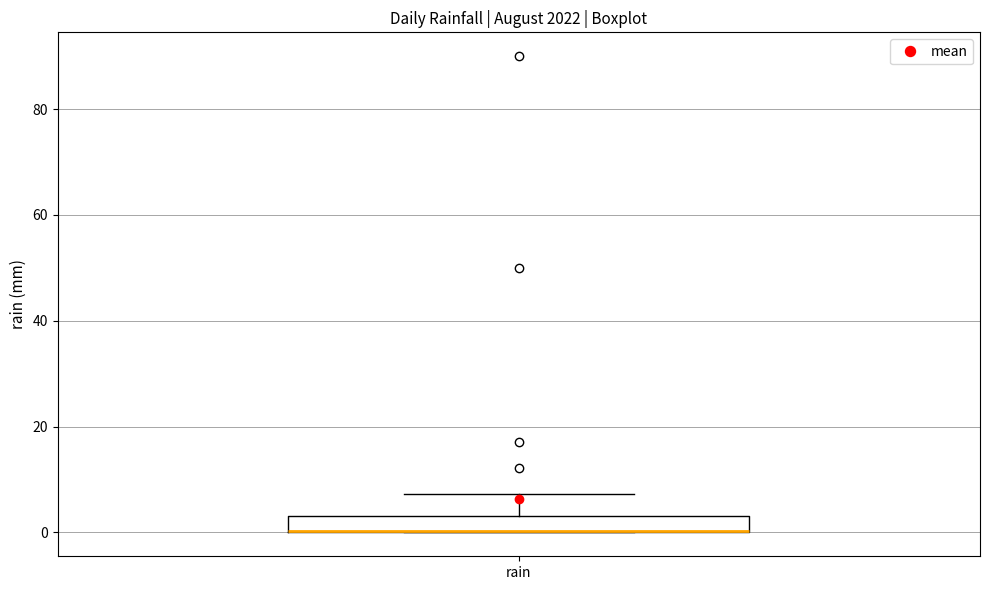

Transcribe this box plot: give where the median line is, the range the box spans, and where the two whiskers end, as read against the y-axis. The values are not printed on the chart, so give them approximately, as read against the axis.

median 0 (drawn on the box's lower edge), box 0 to 4, whiskers 0 to 8